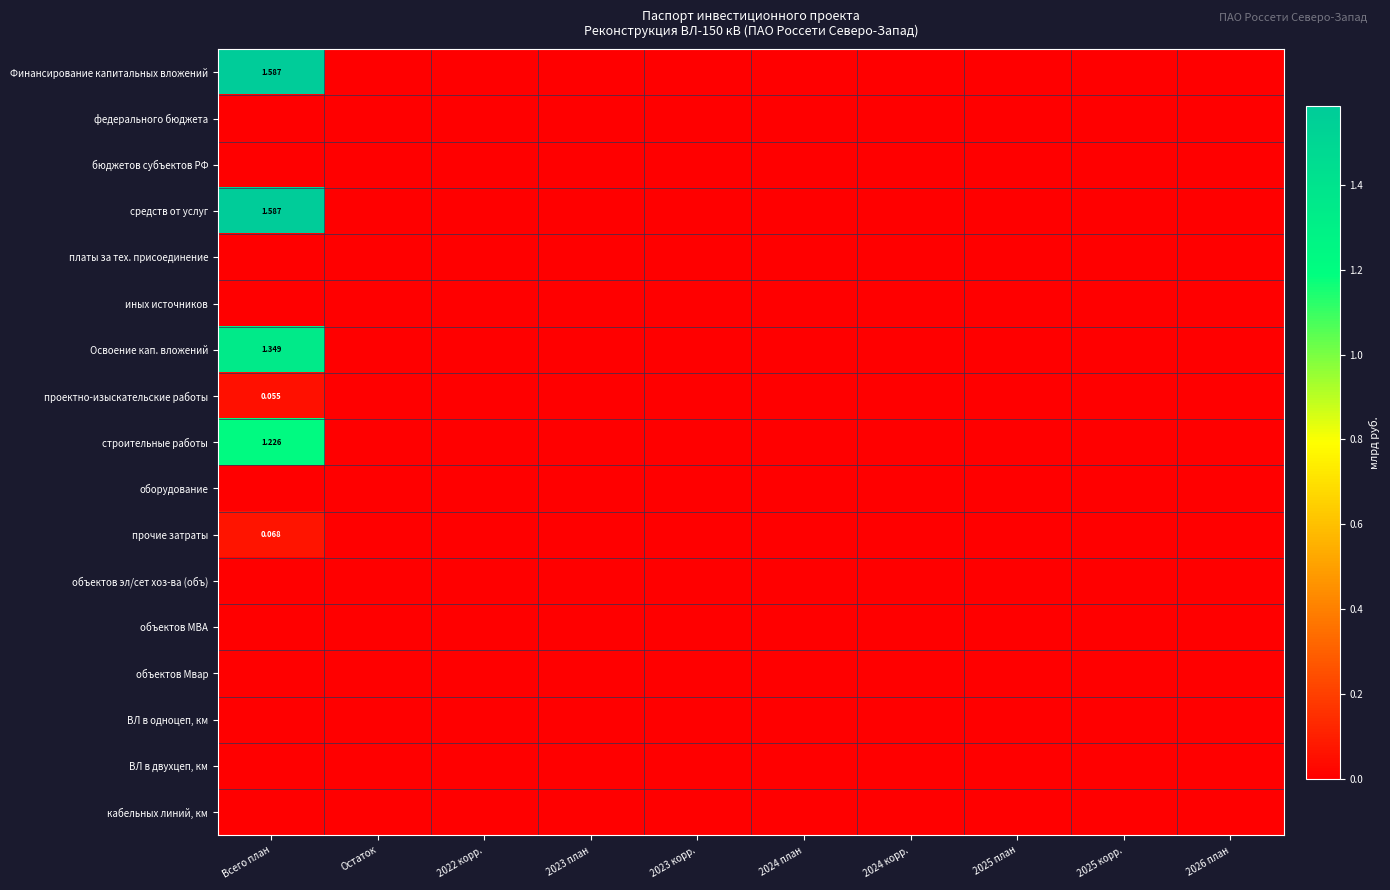

The ВЛ в одноцеп, км series shows 0.0 at Всего план. True or false?

True